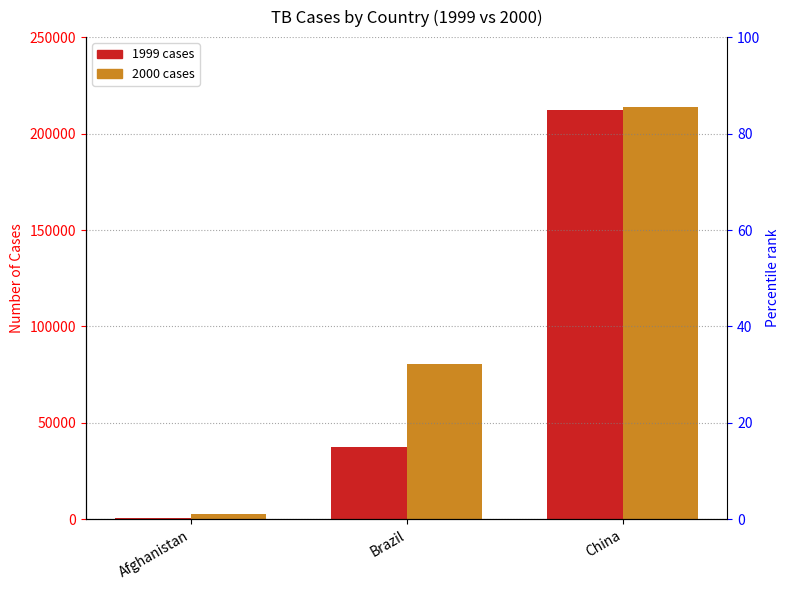

At which category is the sum across all series the highest?

China